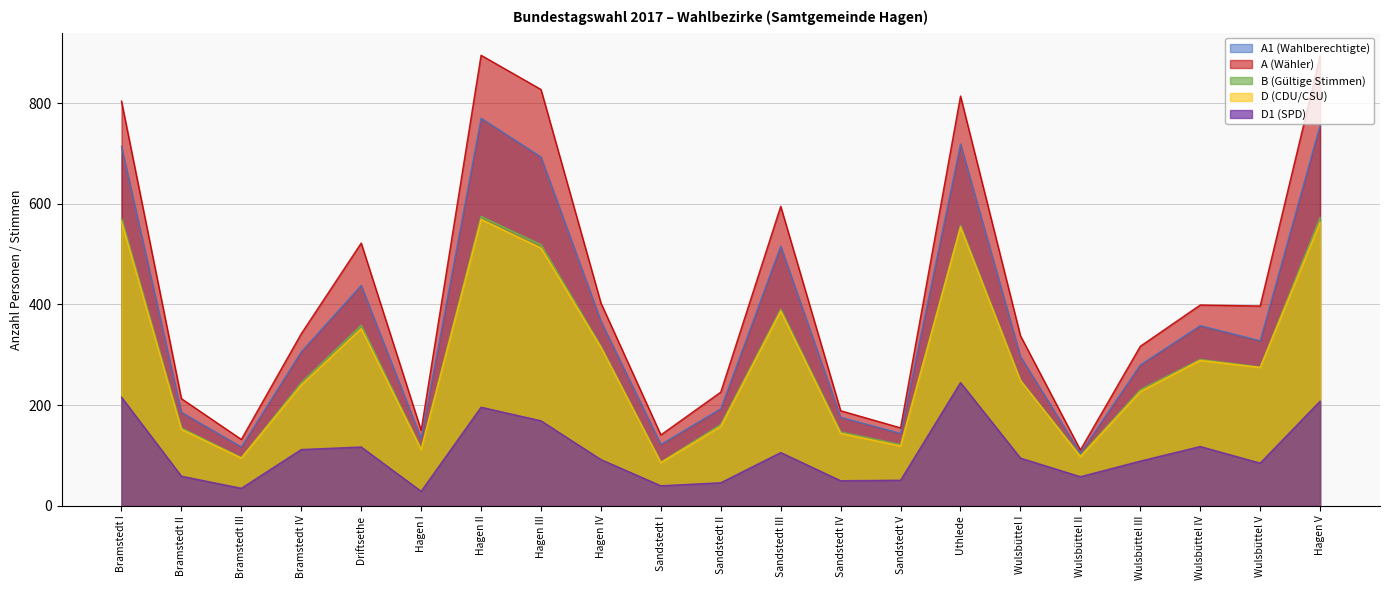

True or false: D (CDU/CSU) and B (Gültige Stimmen) intersect in this chart.

False